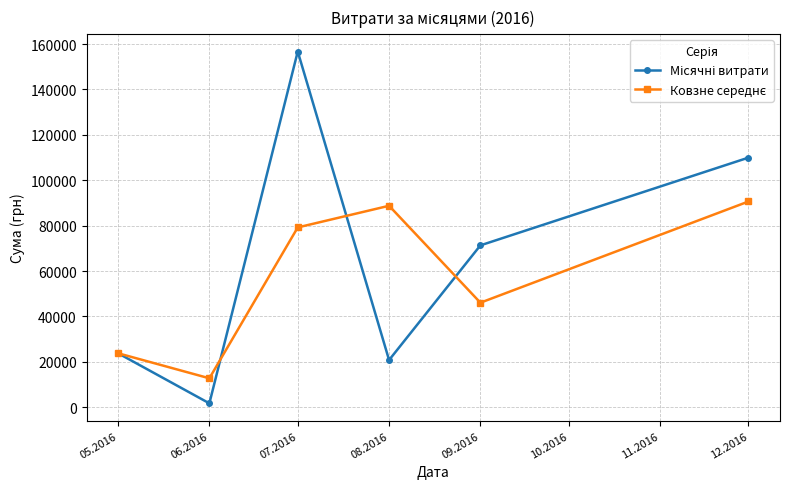

What is the spread (max minus min) of values at 08.2016?

67946.4